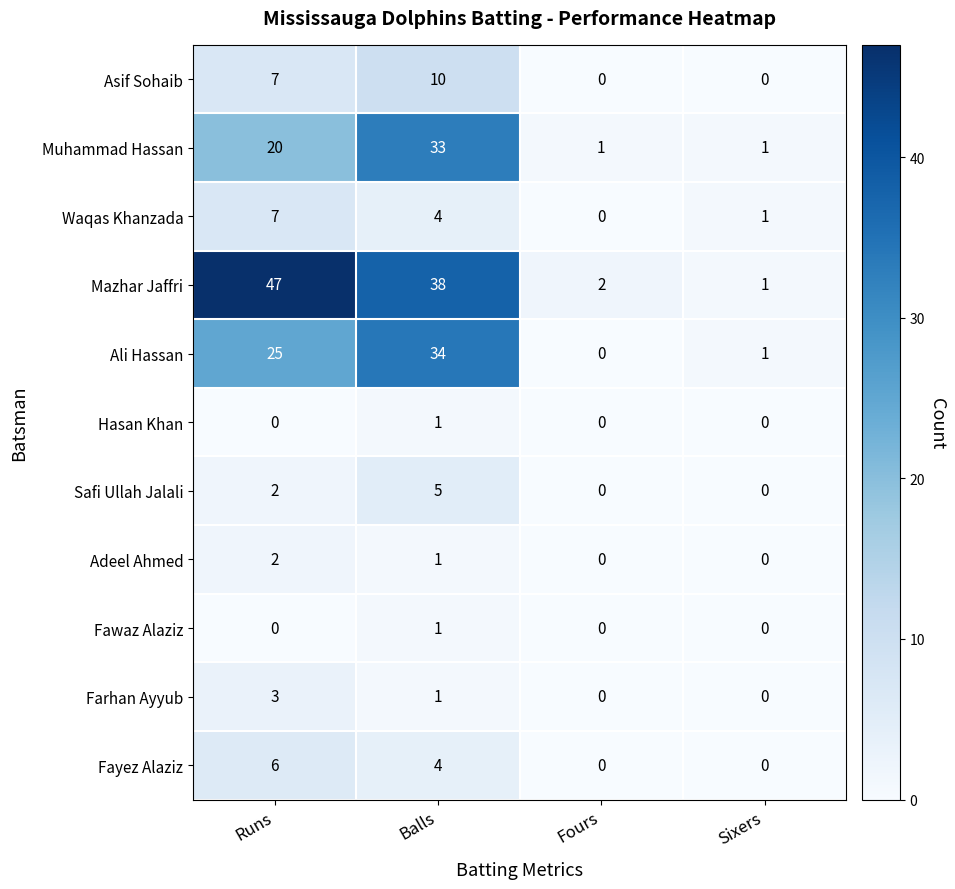

Count the Fawaz Alaziz values in the range 0 to 1.

4